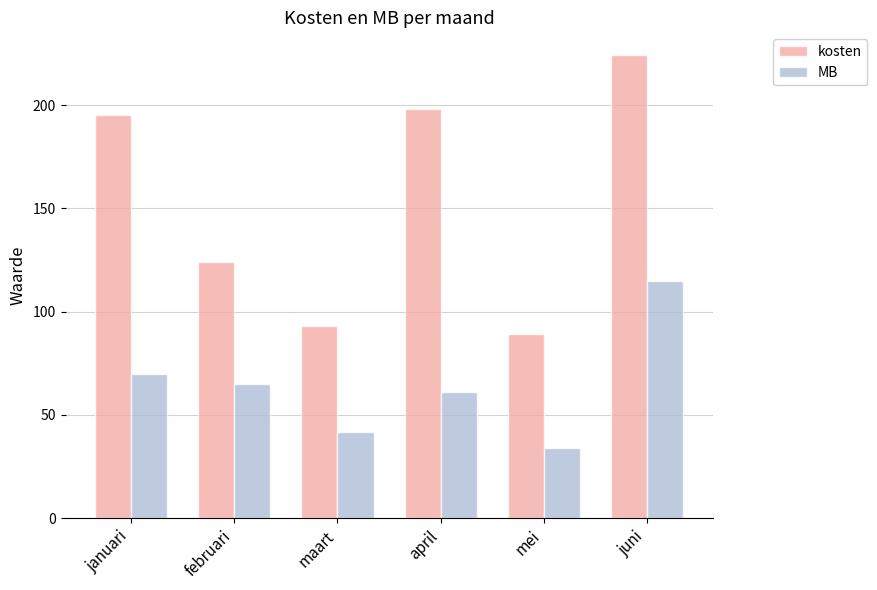

Which category has the lowest value across all series?

mei